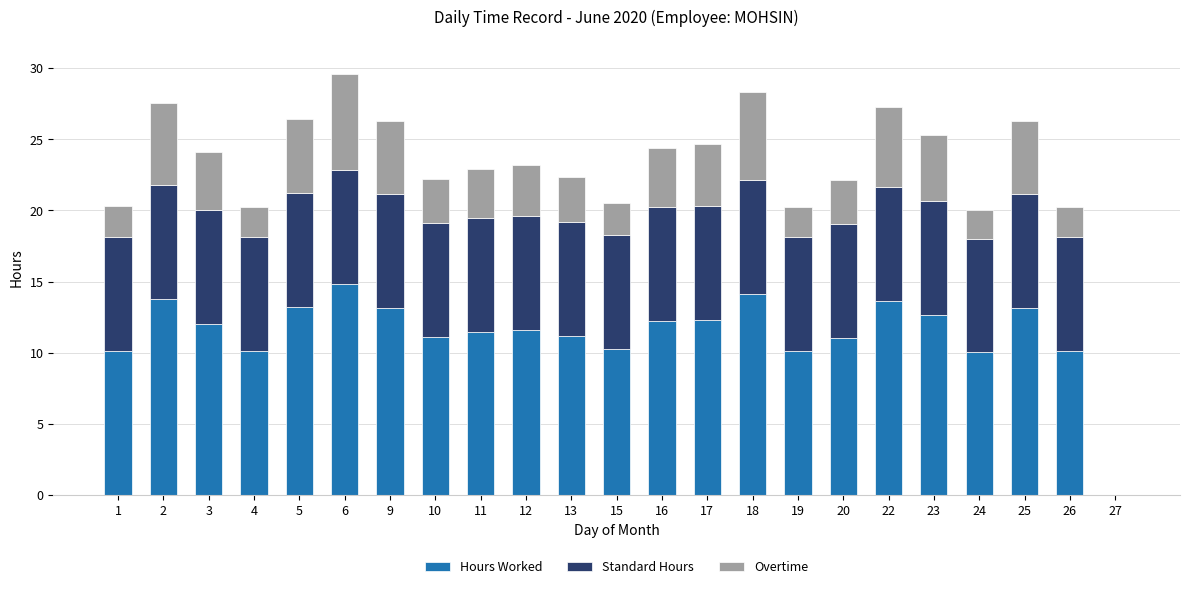

The Hours Worked series shows 15.6 at 24. True or false?

False